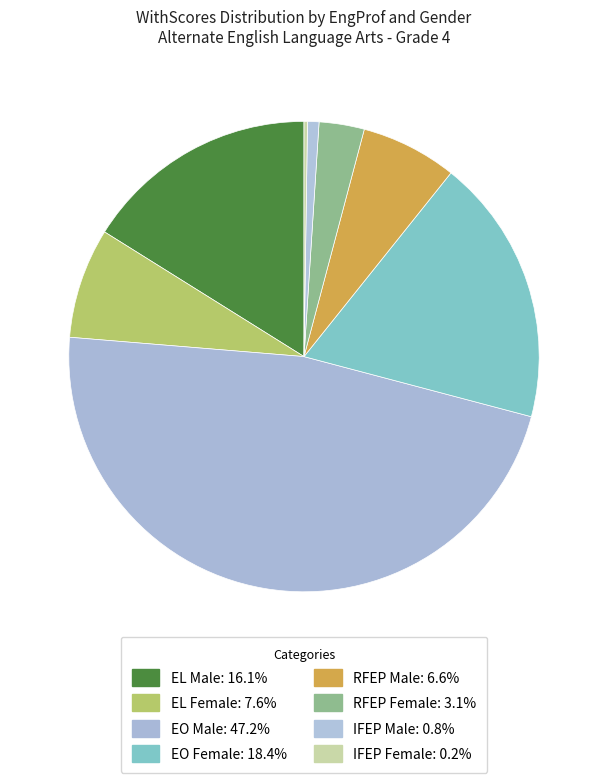

Is it true that EO Male is 47% of the pie?

True